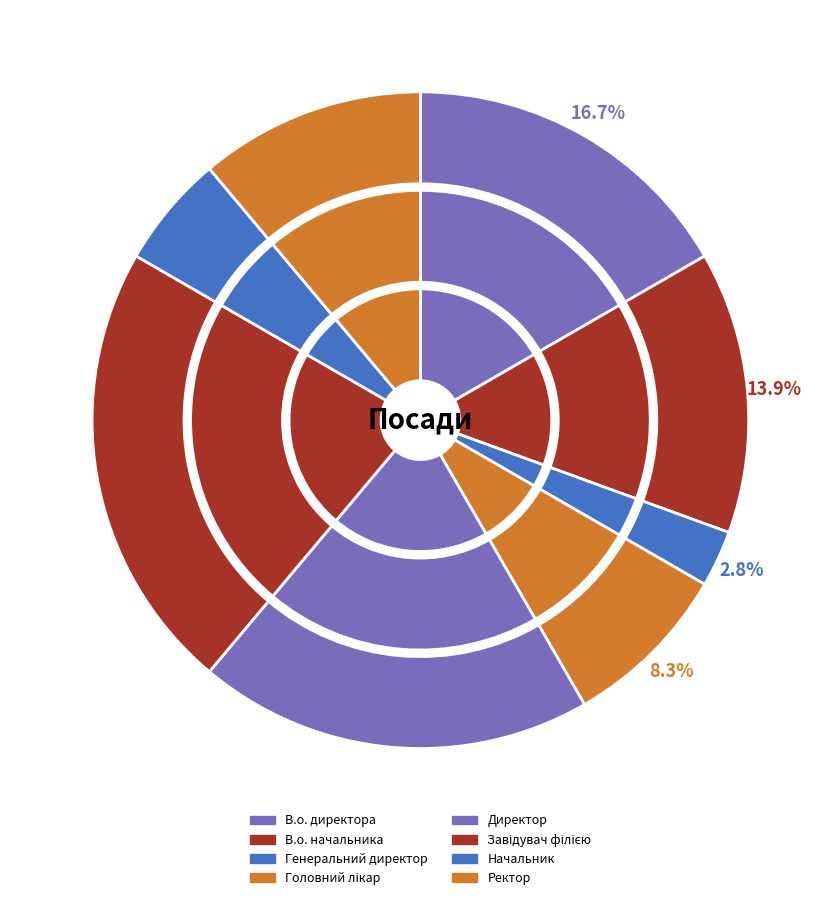

What is the smallest slice in the pie chart?

Генеральний директор